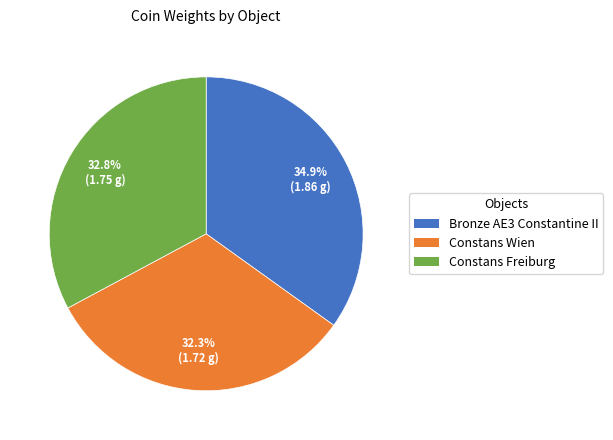

Does any single category account for the majority?

No